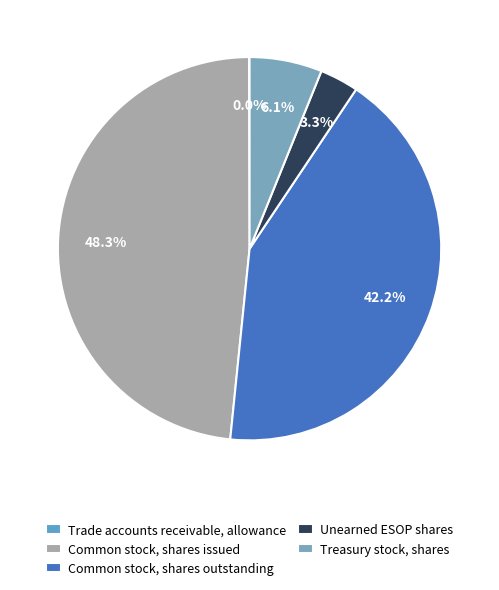

Which category has the biggest portion of the pie?

Common stock, shares issued